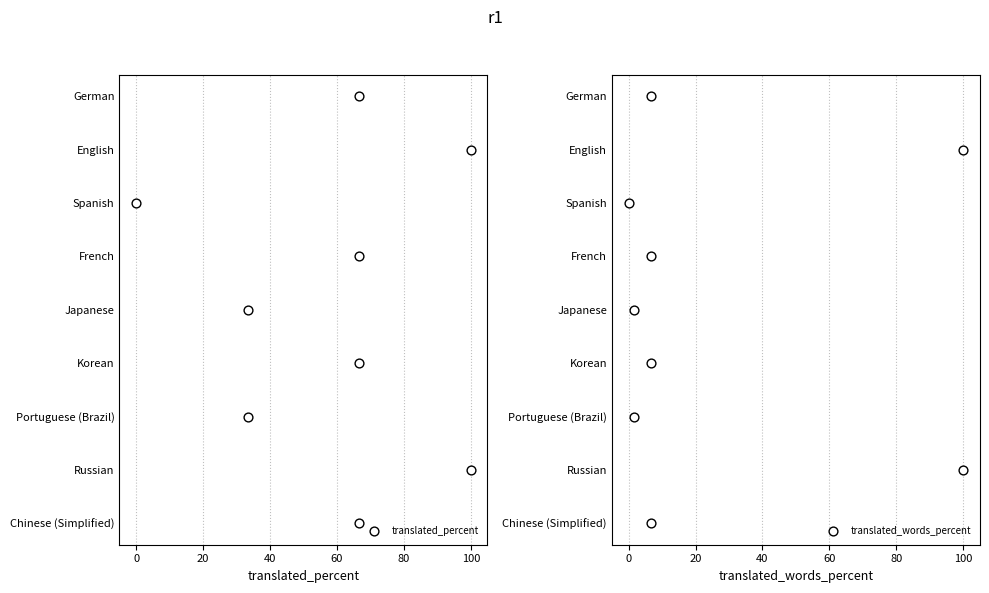

Which series contains the lowest Y value?

translated_percent